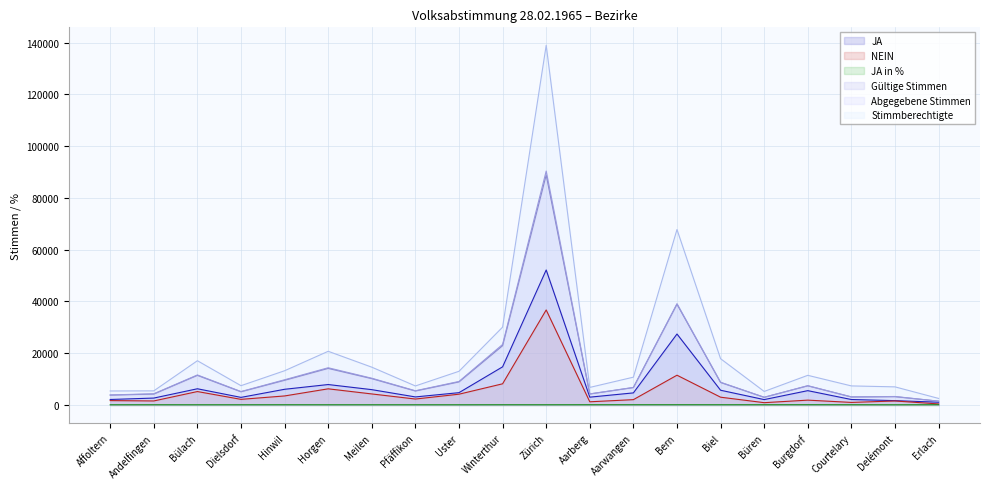

What is the difference between the highest and lowest values at Courtelary?

7290.8